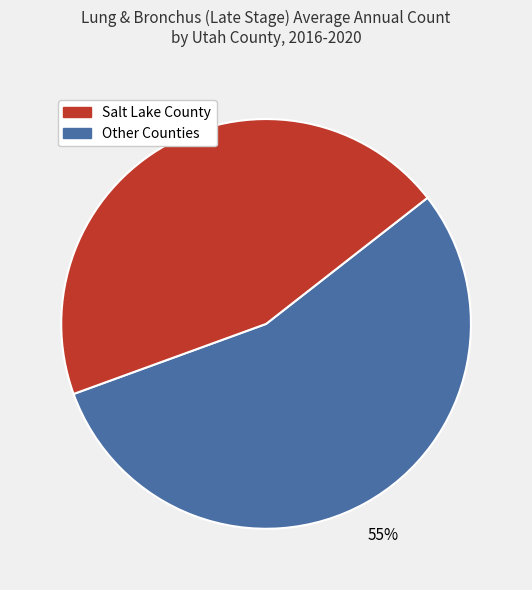

Is there a majority slice in this chart?

Yes